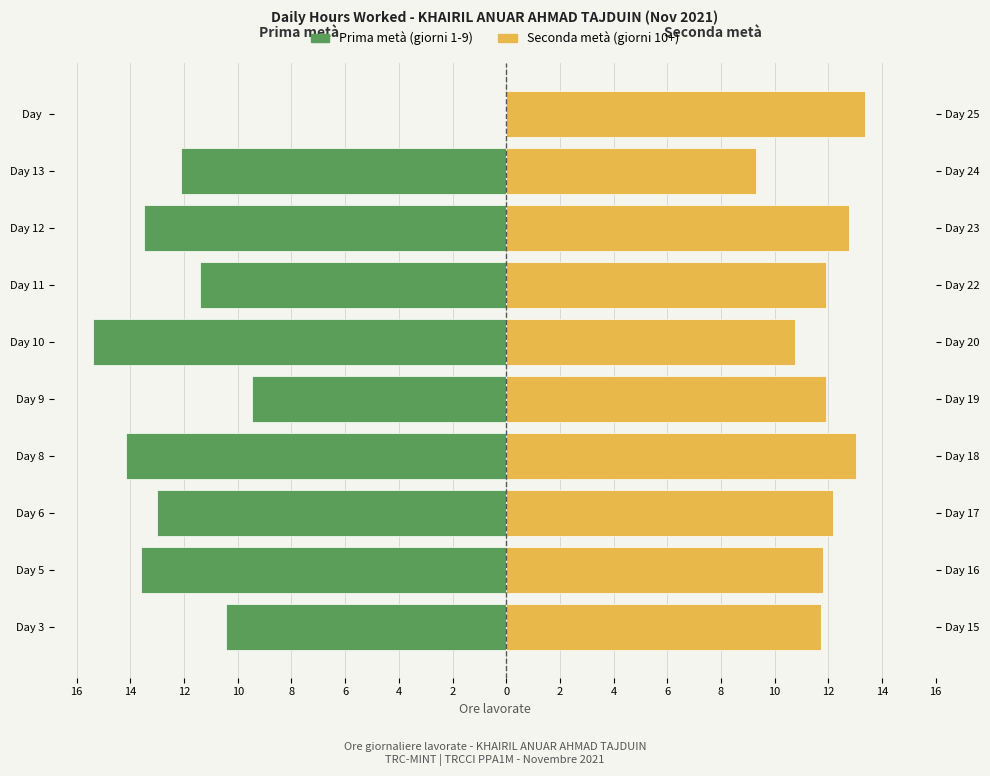

Reading right to left, list all the values displayed in this chart.

Prima metà: 0.0	-12.1	-13.5	-11.4	-15.4	-9.5	-14.2	-13.0	-13.6	-10.4
Seconda metà: 13.4	9.3	12.8	11.9	10.8	11.9	13.0	12.2	11.8	11.7